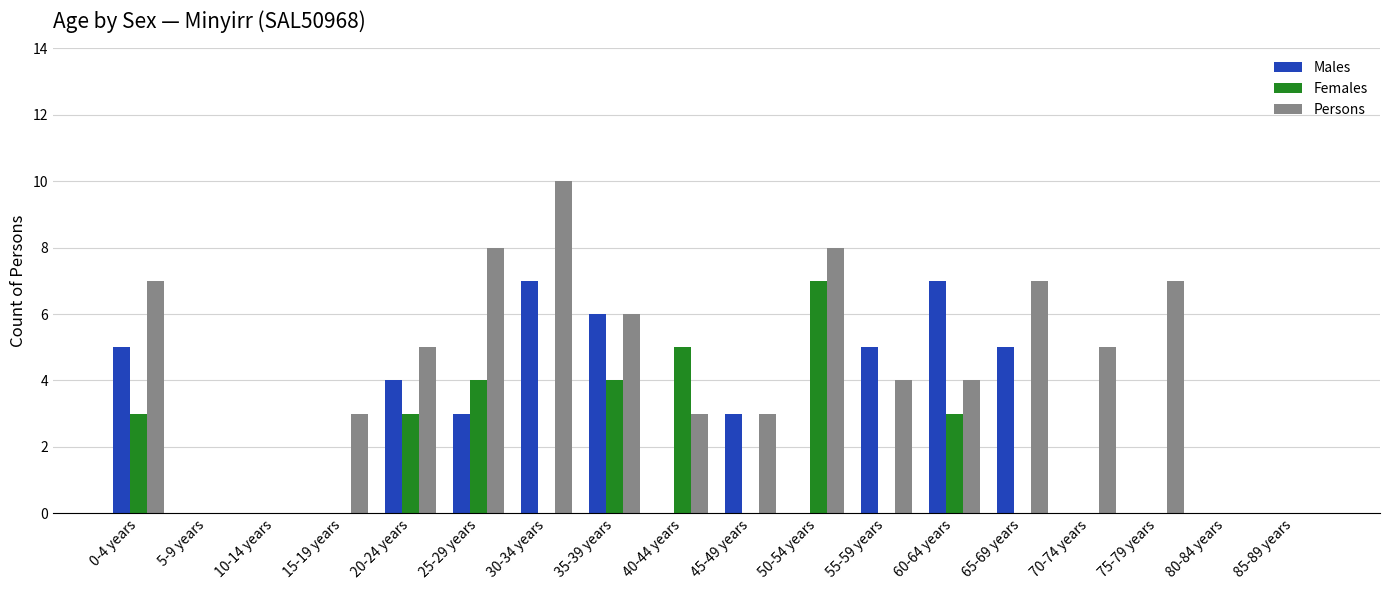

How many groups of bars are there?

18